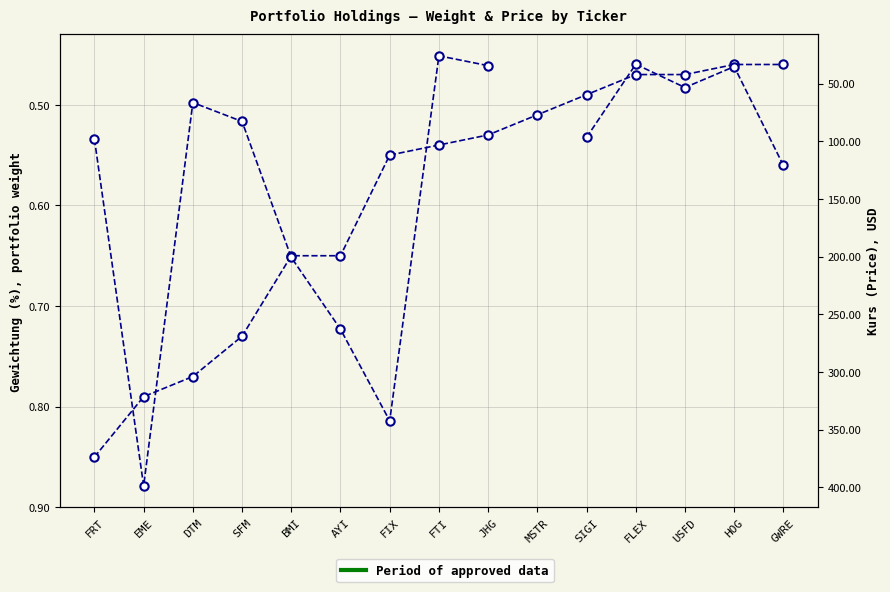

What is the highest value of the Kurs (USD) series?

398.7